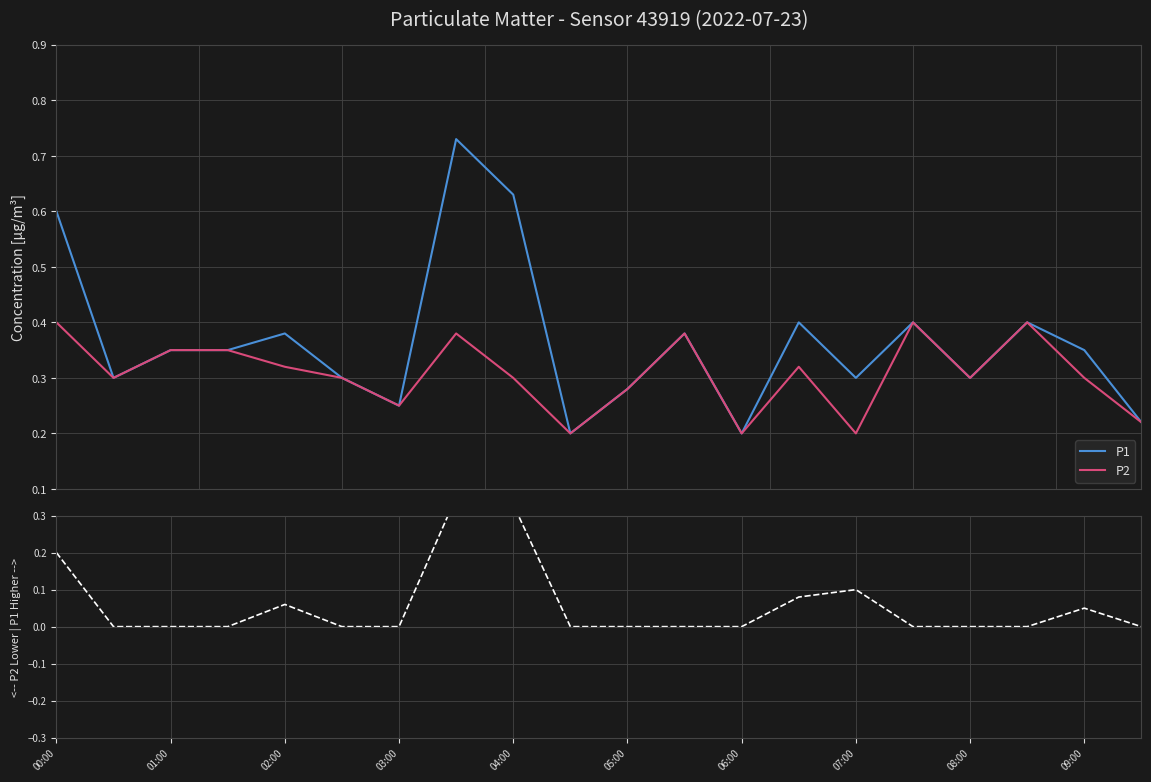

The P1 series shows 0.4 at 07:00. True or false?

False